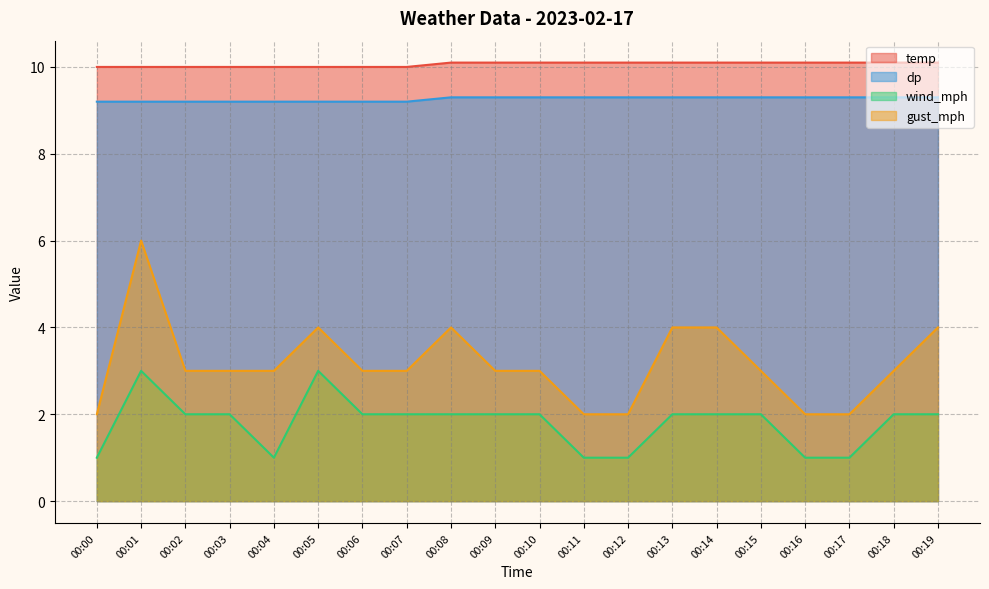

Reading left to right, list all the values displayed in this chart.

temp: 10.0	10.0	10.0	10.0	10.0	10.0	10.0	10.0	10.1	10.1	10.1	10.1	10.1	10.1	10.1	10.1	10.1	10.1	10.1	10.1
dp: 9.2	9.2	9.2	9.2	9.2	9.2	9.2	9.2	9.3	9.3	9.3	9.3	9.3	9.3	9.3	9.3	9.3	9.3	9.3	9.3
wind_mph: 1.0	3.0	2.0	2.0	1.0	3.0	2.0	2.0	2.0	2.0	2.0	1.0	1.0	2.0	2.0	2.0	1.0	1.0	2.0	2.0
gust_mph: 2.0	6.0	3.0	3.0	3.0	4.0	3.0	3.0	4.0	3.0	3.0	2.0	2.0	4.0	4.0	3.0	2.0	2.0	3.0	4.0